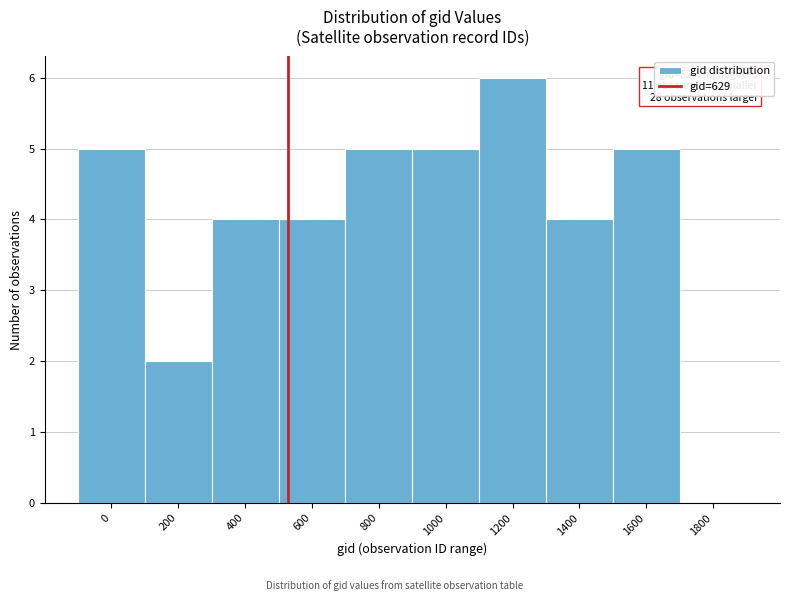

Reading left to right, extract all data points from this chart.

0=5	200=2	400=4	600=4	800=5	1000=5	1200=6	1400=4	1600=5	1800=0